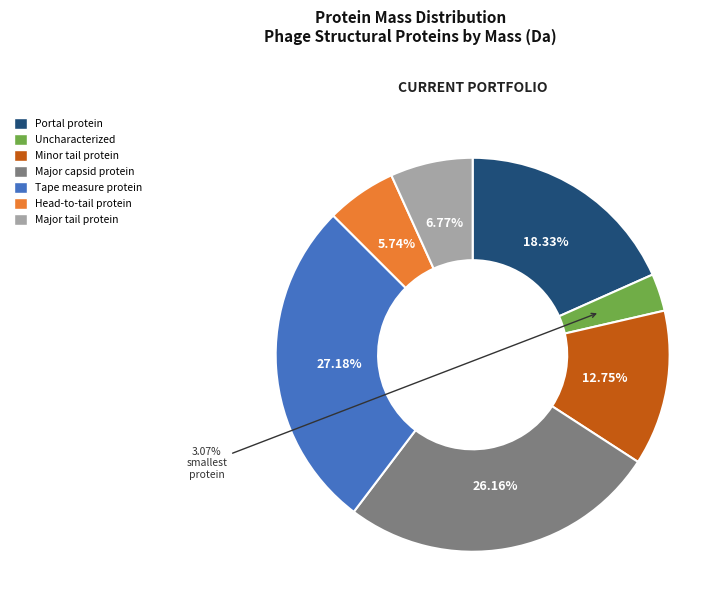

What is the largest slice in the pie chart?

Tape measure protein